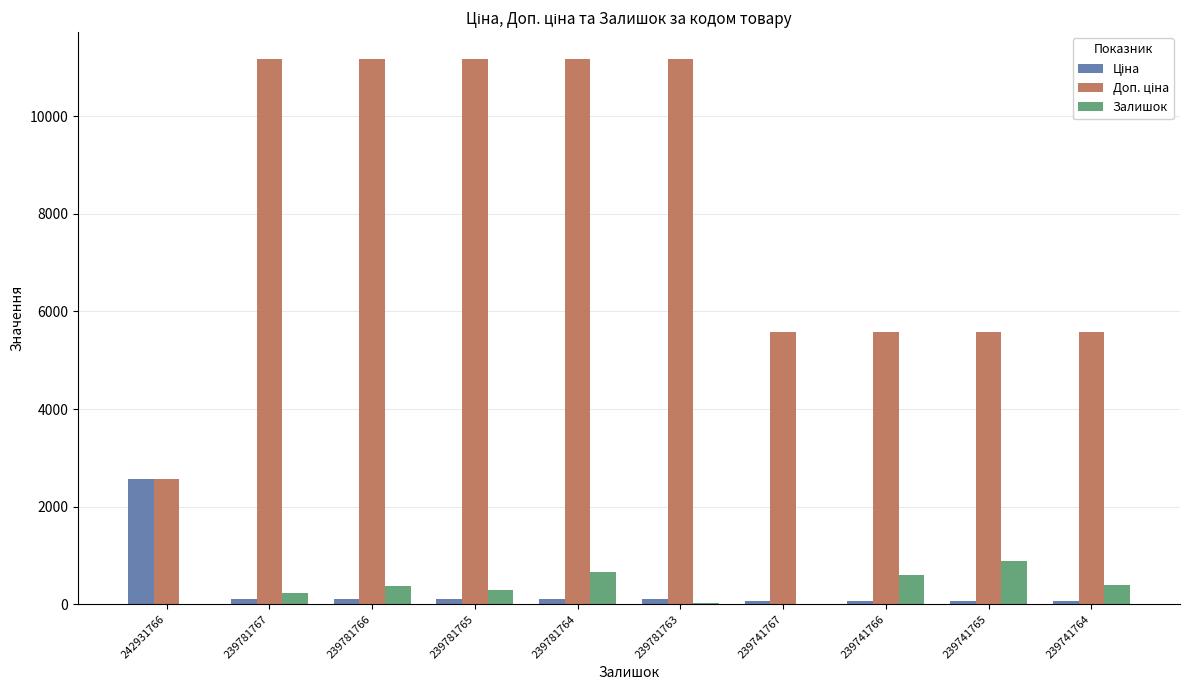

What is the value of the Залишок bar at the 6th from the left?

28.0